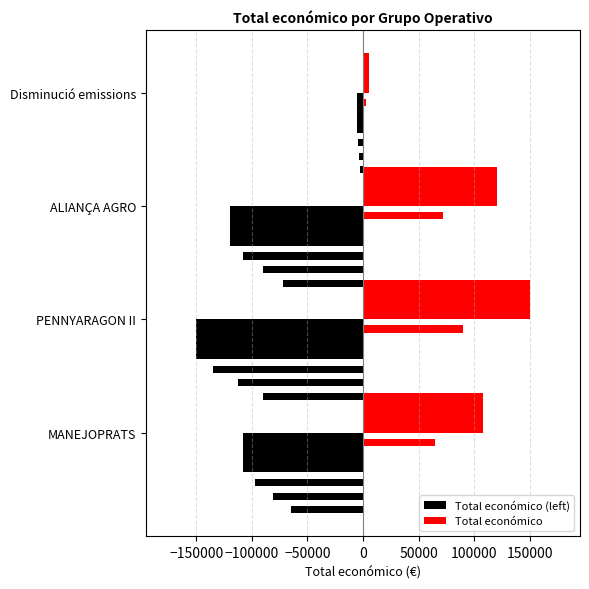

What is the value of the Total económico (left) bar at the 4th from the left?

-5000